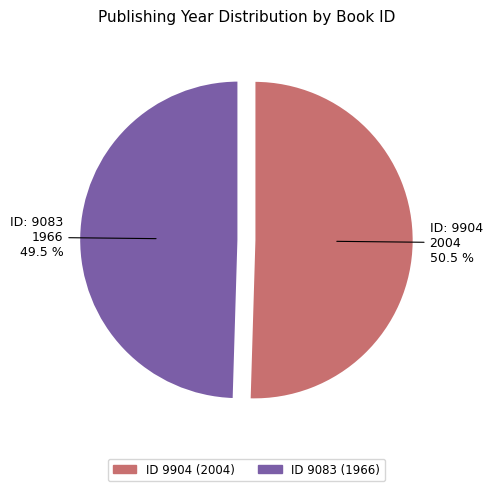

Count the number of slices in the pie.

2